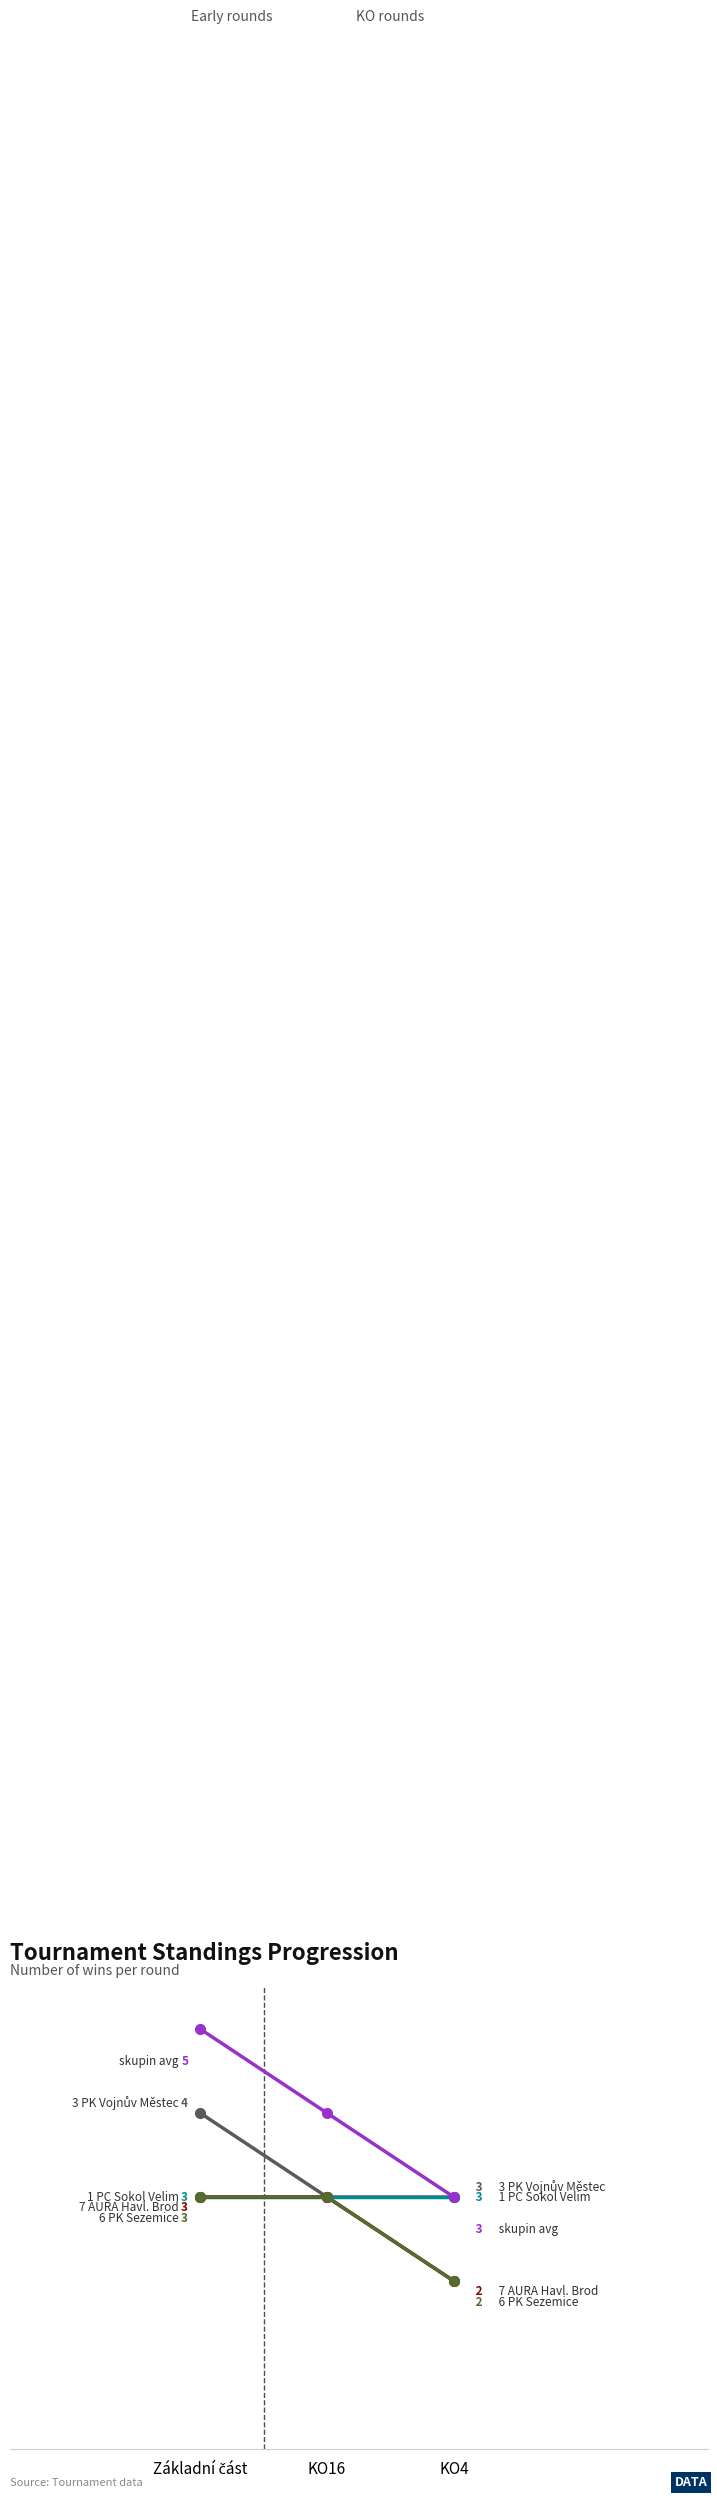

Does the chart have visible grid lines?

No